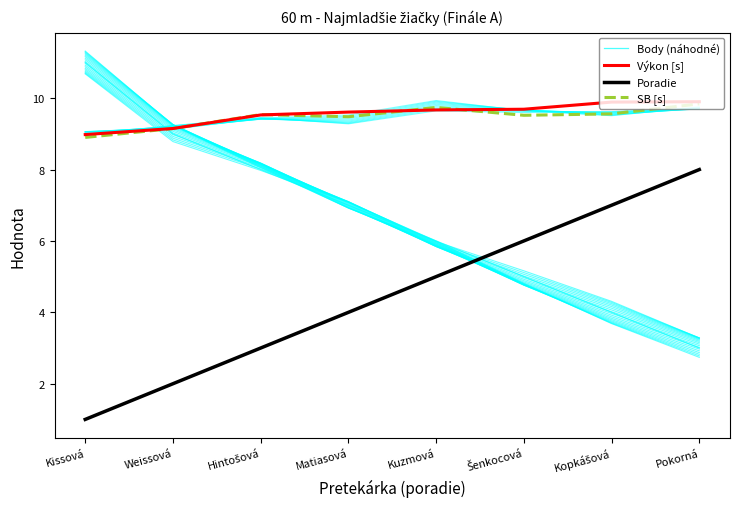

How many values in the Výkon [s] series are below 9?

1